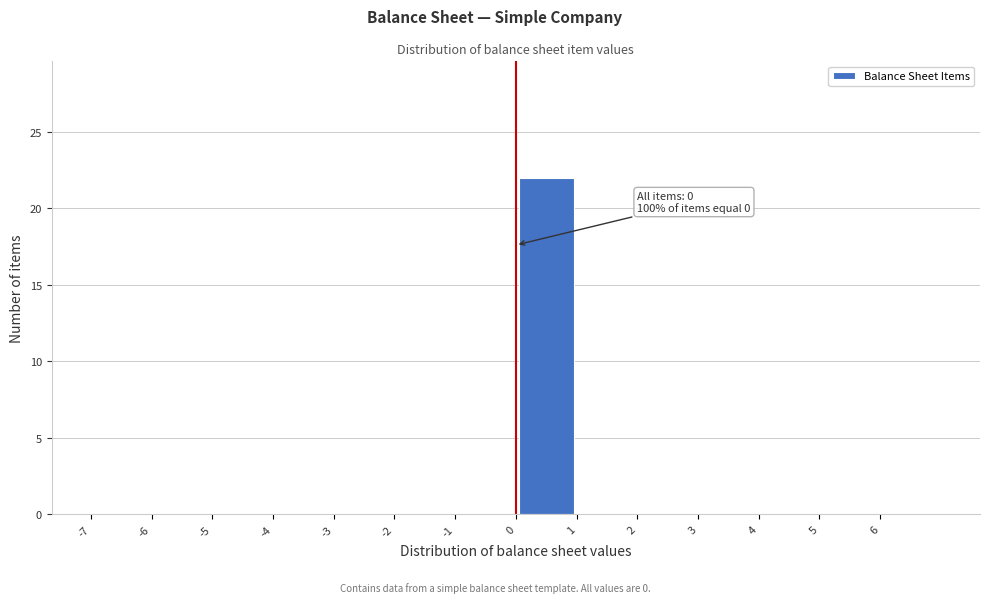

Which range on the x-axis has the tallest bar?

0 to 1